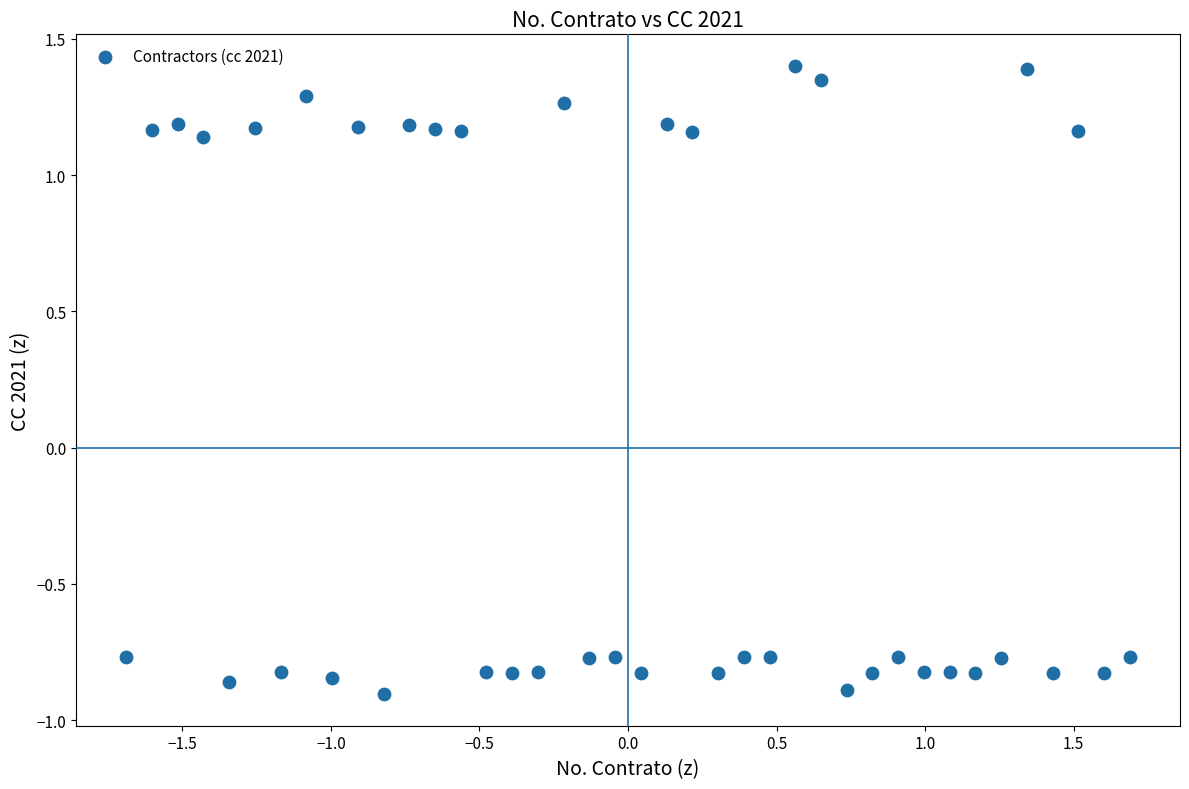

What is the range of Y values (max minus min)?

2.3